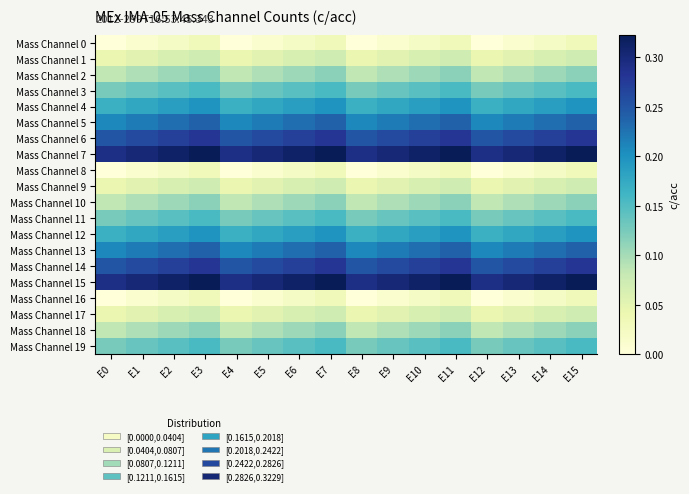

At which category is the sum across all series the highest?

E3